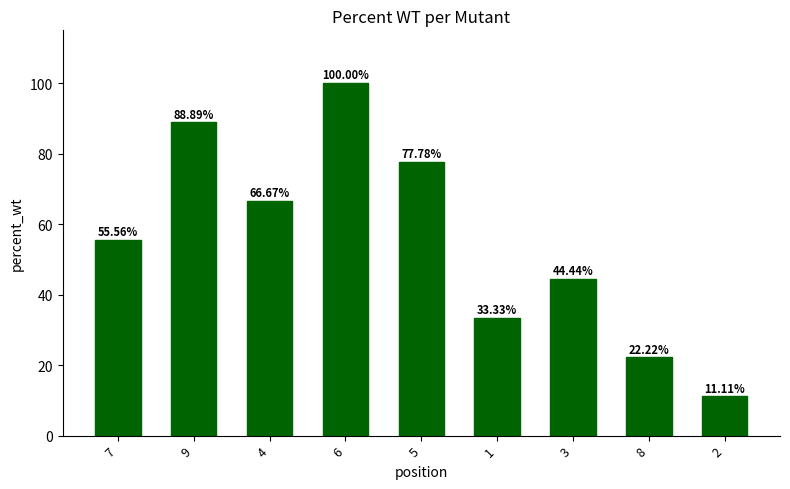

Rank the categories by value from lowest to highest.

2, 8, 1, 3, 7, 4, 5, 9, 6